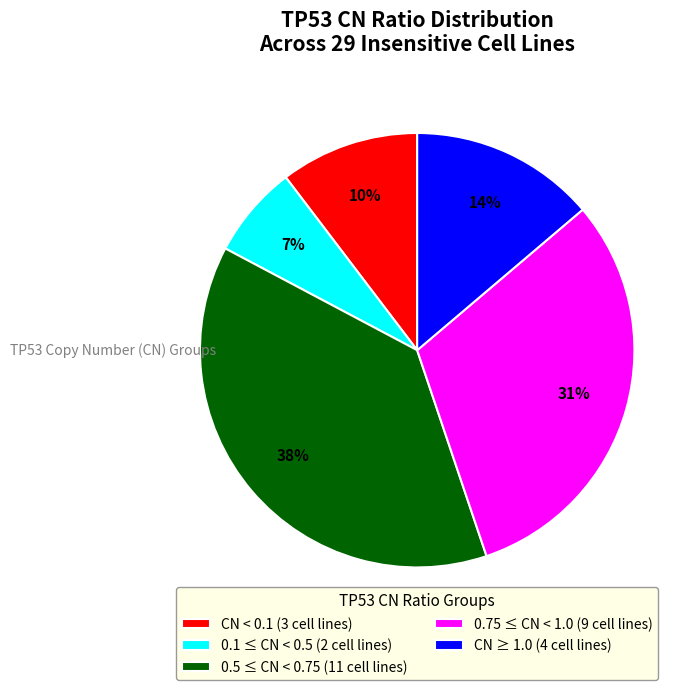

What percentage is the 0.1 ≤ CN < 0.5 (2 cell lines) slice, to the nearest percent?

7%